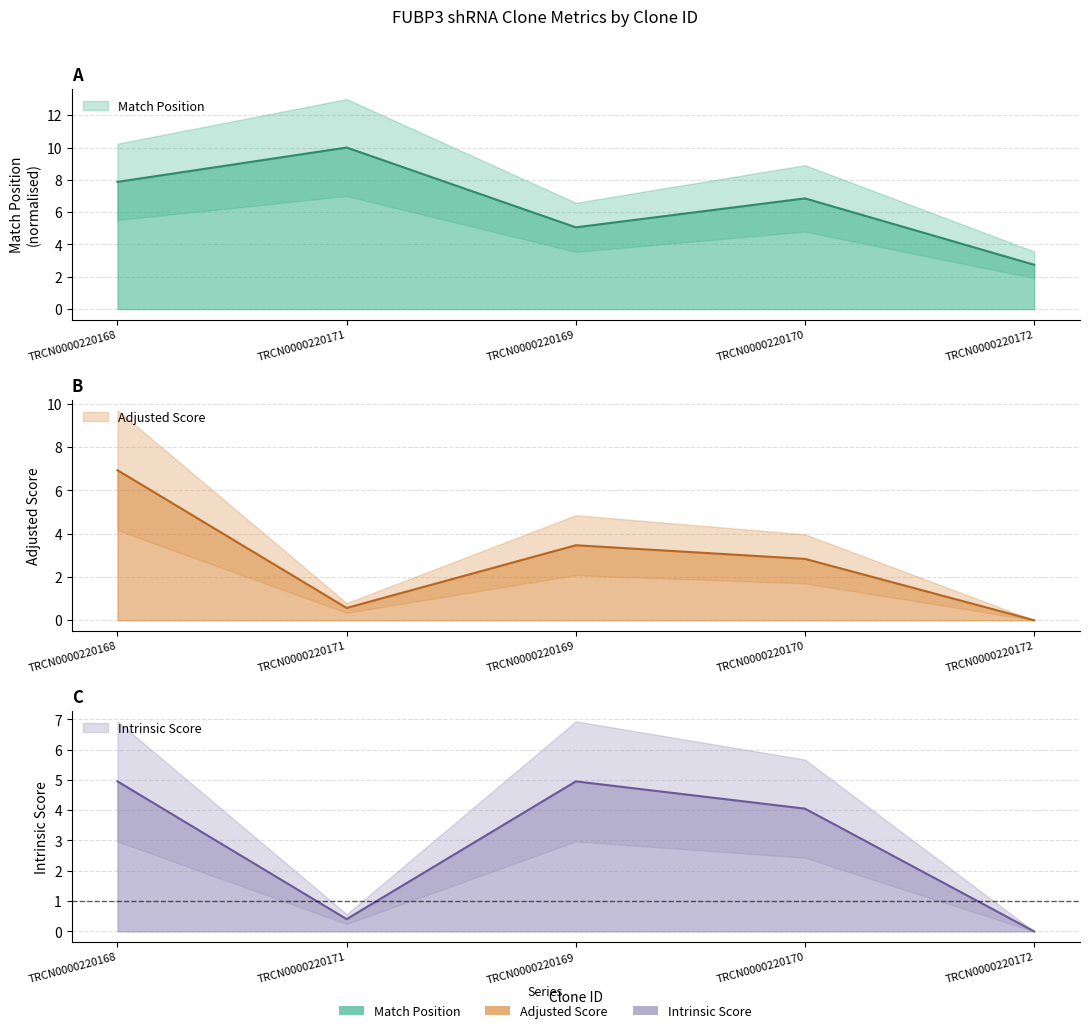

The value of Intrinsic Score at TRCN0000220171 is 0.4. True or false?

True